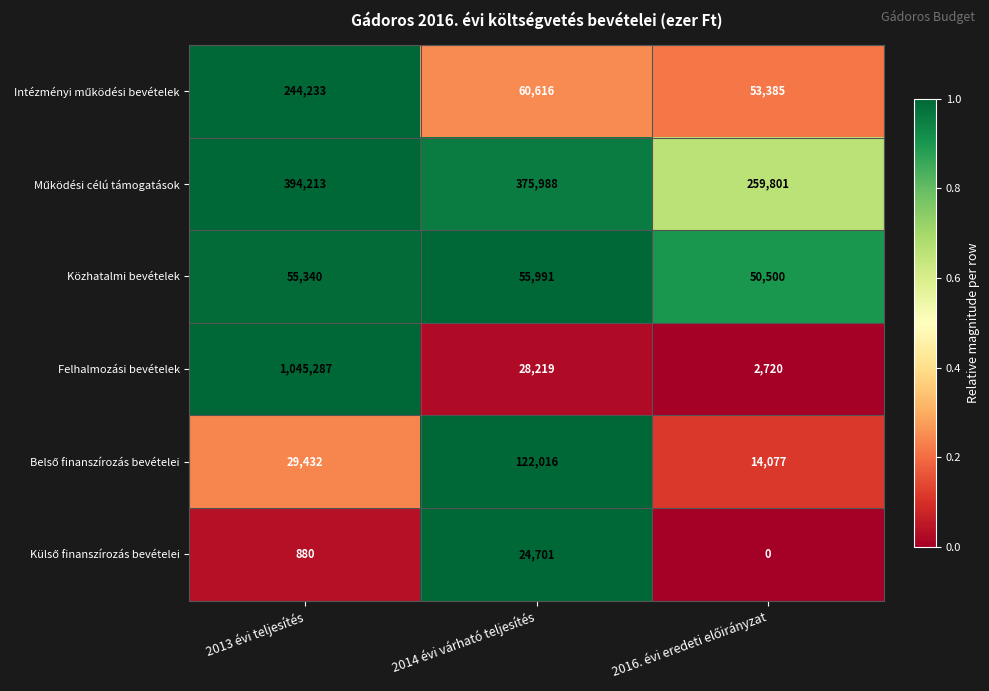

What is the spread (max minus min) of values at 2013 évi teljesítés?

1044407